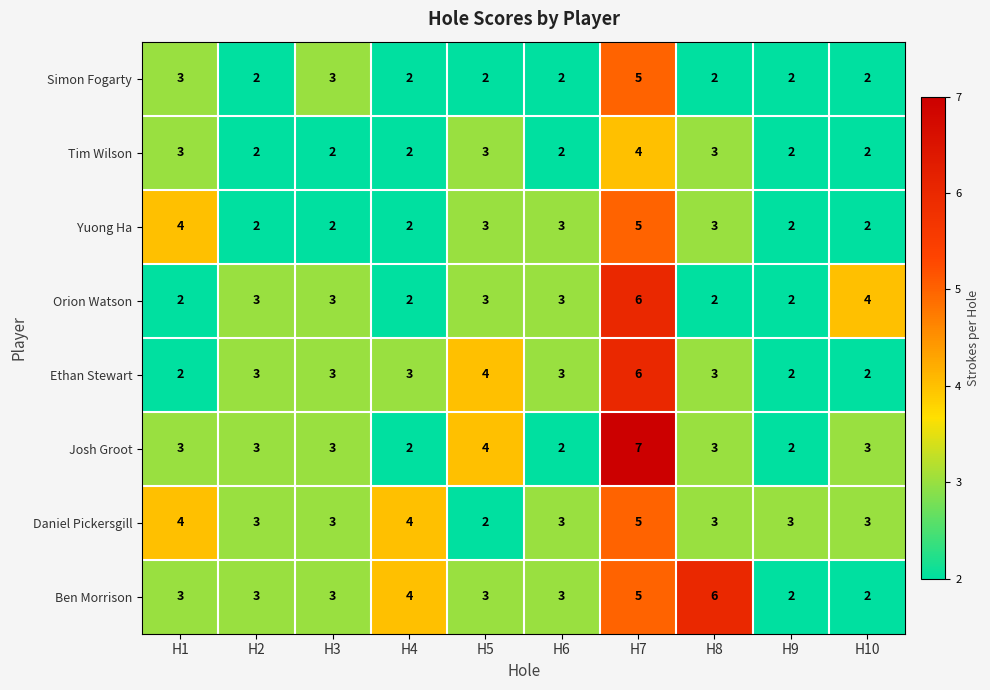

What is the average value of the Yuong Ha series?

3